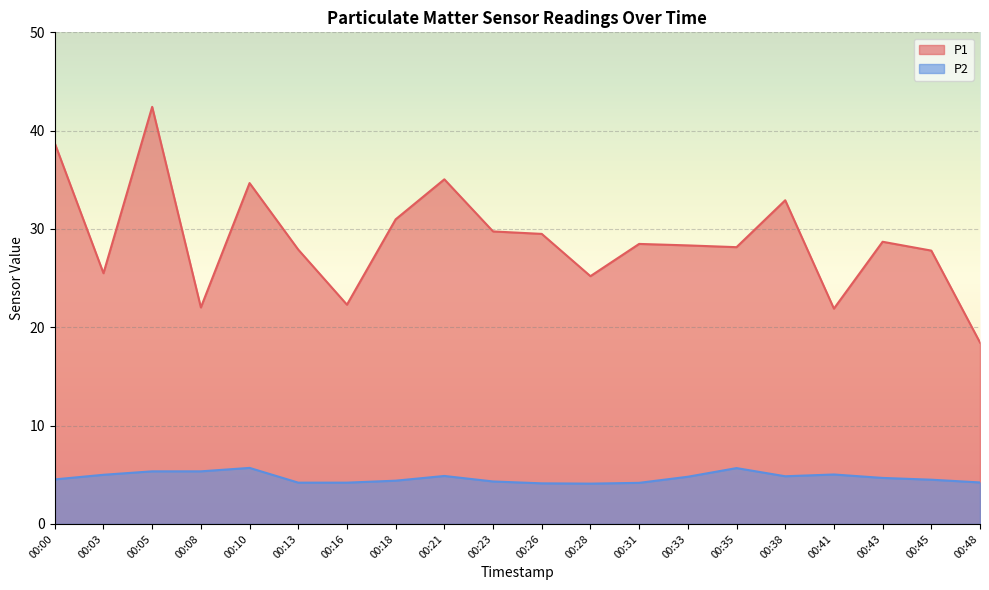

Reading left to right, what are all the values shown in this chart?

P1: 00:00=38.7	00:03=25.5	00:05=42.4	00:08=22.0	00:10=34.7	00:13=27.9	00:16=22.3	00:18=31.0	00:21=35.0	00:23=29.8	00:26=29.5	00:28=25.2	00:31=28.5	00:33=28.3	00:35=28.1	00:38=32.9	00:41=21.9	00:43=28.7	00:45=27.8	00:48=18.4
P2: 00:00=4.5	00:03=5.0	00:05=5.3	00:08=5.3	00:10=5.7	00:13=4.2	00:16=4.2	00:18=4.4	00:21=4.9	00:23=4.3	00:26=4.1	00:28=4.1	00:31=4.2	00:33=4.8	00:35=5.7	00:38=4.8	00:41=5.0	00:43=4.7	00:45=4.5	00:48=4.2